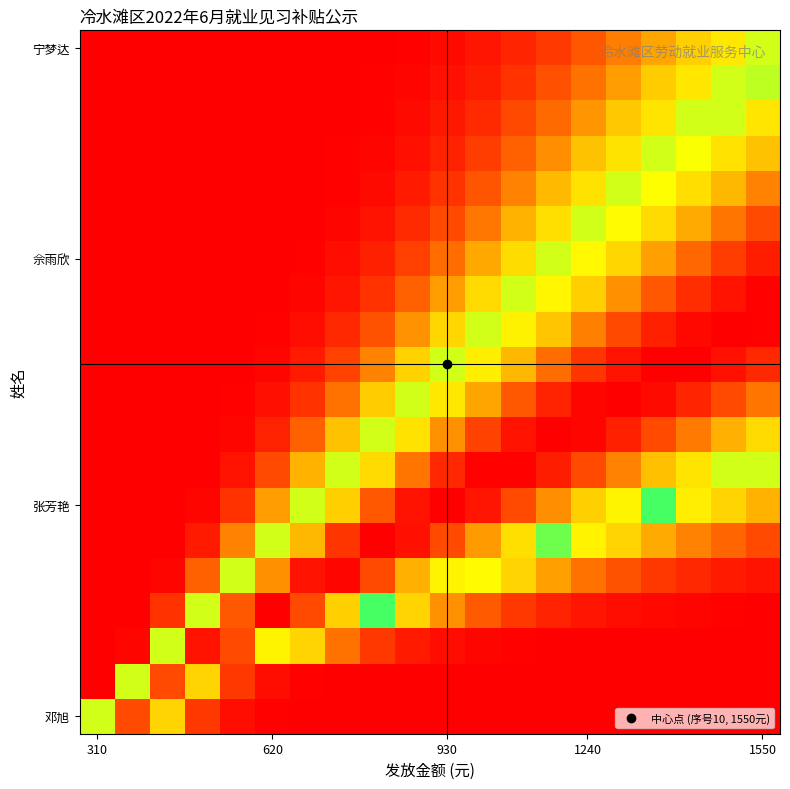

How many data points does each series have?

20